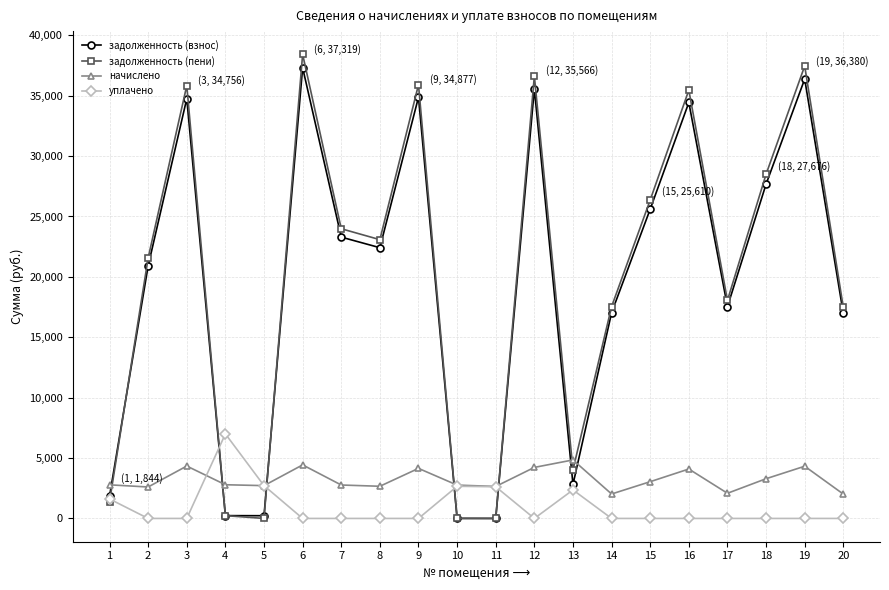

True or false: задолженность (взнос) has more than 2 points higher than both neighbors.

True